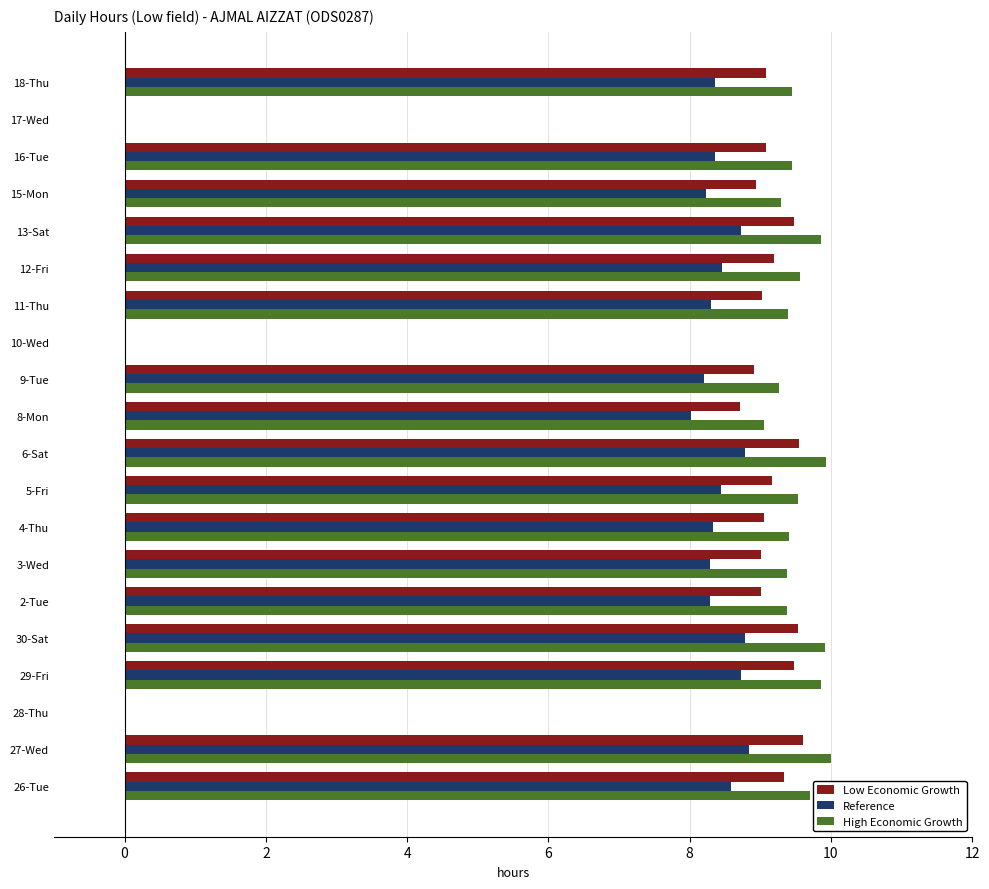

Read the Reference value at 6-Sat.

8.8